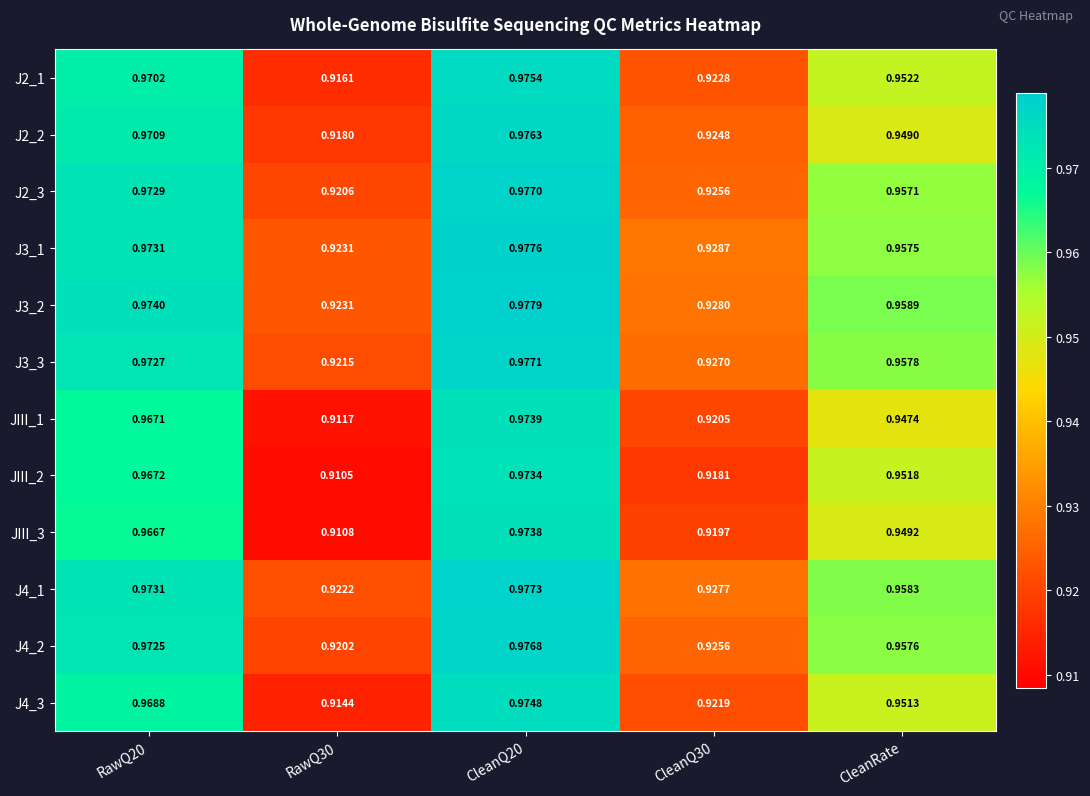

Is the value of J3_1 at CleanQ30 greater than the value of J4_3 at CleanRate?

No